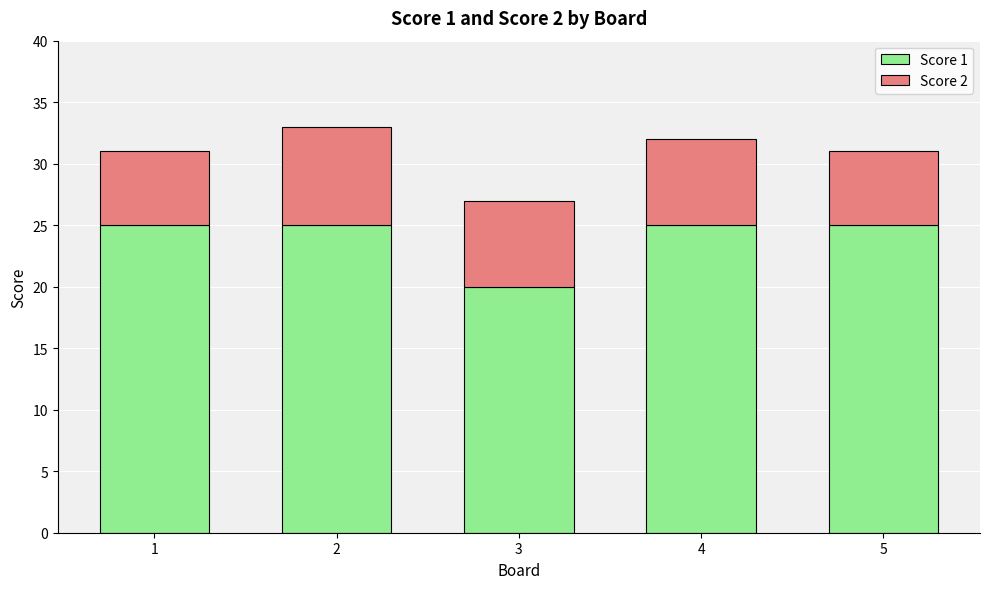

How many distinct data groups are displayed?

2